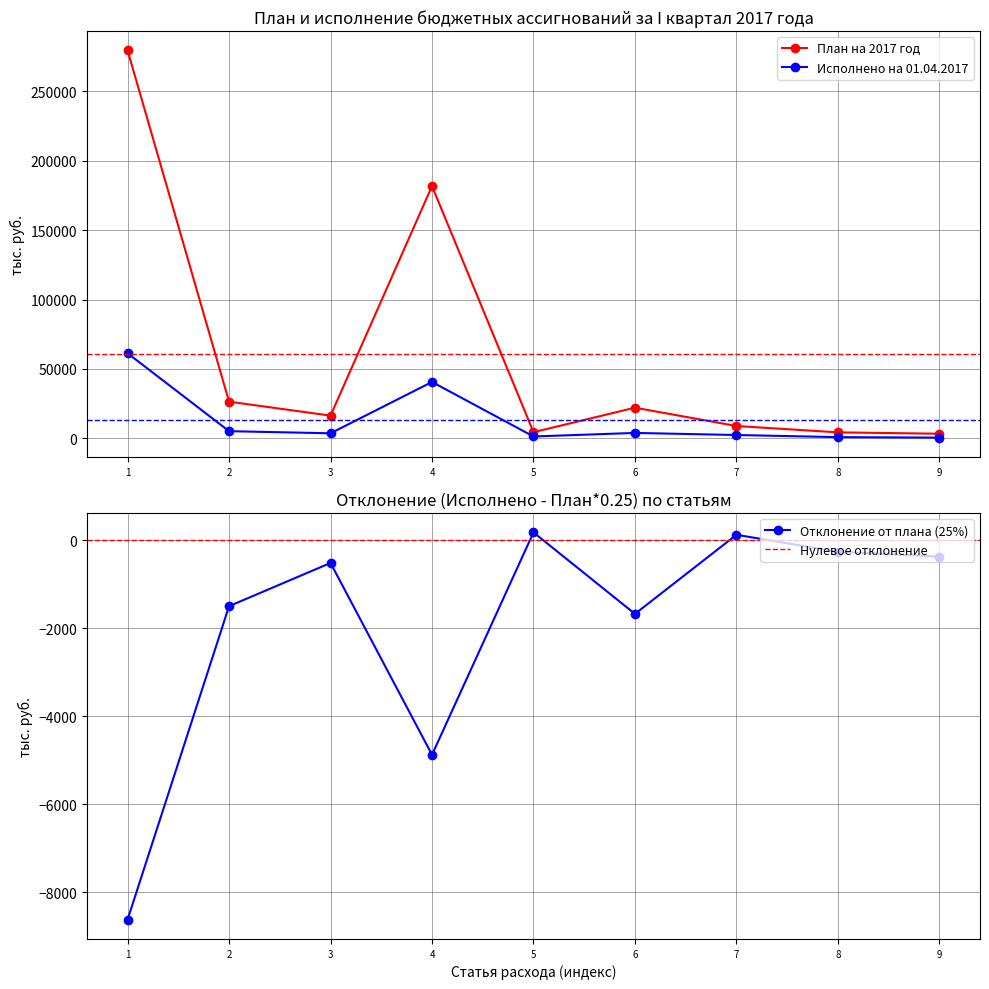

The Исполнено на 01.04.2017 series shows 795.1 at 8. True or false?

True